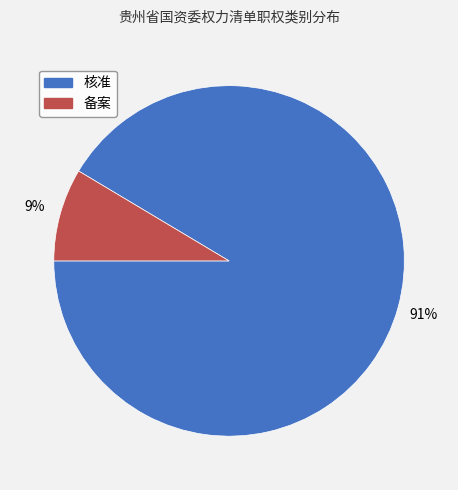

Is there a majority slice in this chart?

Yes